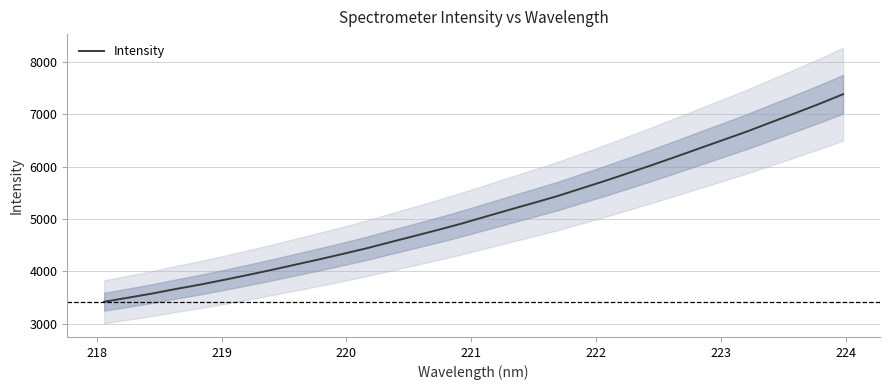

What is the lowest value of the Intensity series?

3418.1